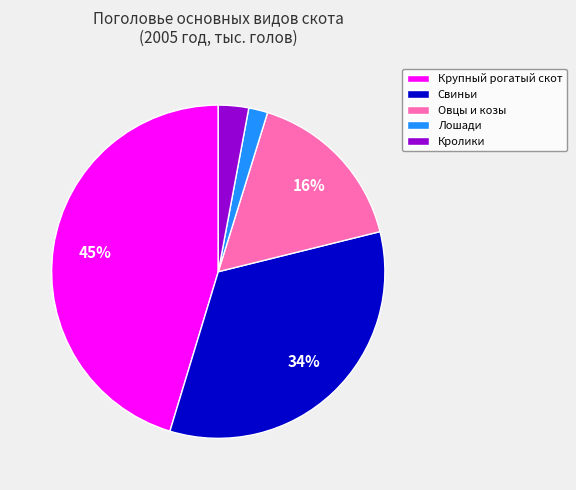

To the nearest percent, what is the average slice percentage?

20%